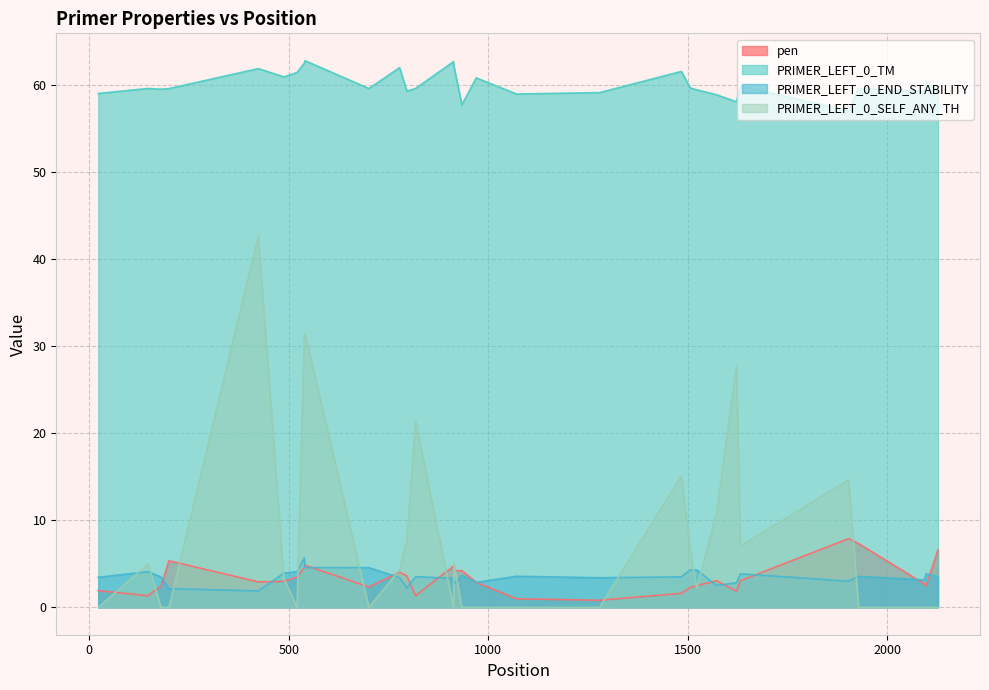

Which series has the largest range (max minus min)?

PRIMER_LEFT_0_SELF_ANY_TH